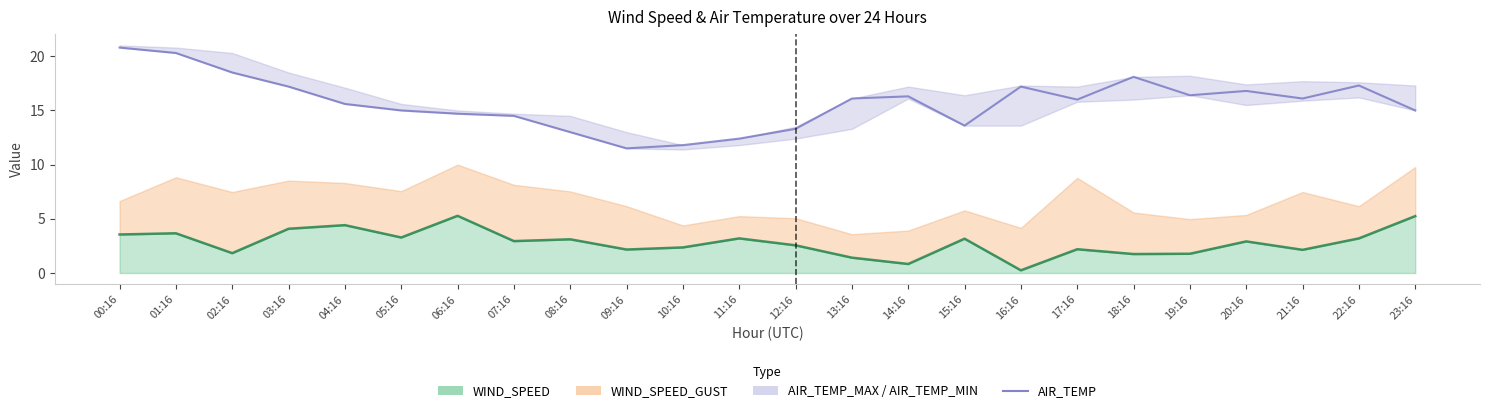

What is the difference between the AIR_TEMP values at 22:16 and 11:16?

4.9